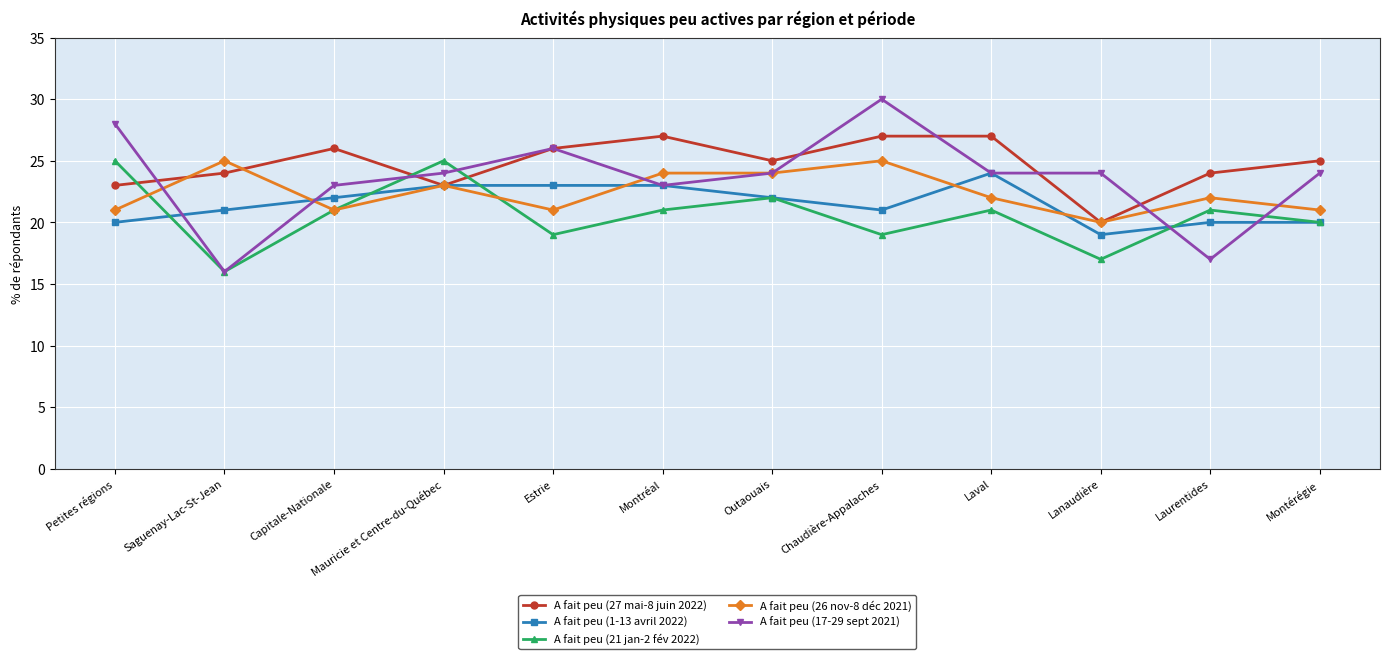

Rank the series by their average value, from highest to lowest.

A fait peu (27 mai-8 juin 2022), A fait peu (17-29 sept 2021), A fait peu (26 nov-8 déc 2021), A fait peu (1-13 avril 2022), A fait peu (21 jan-2 fév 2022)